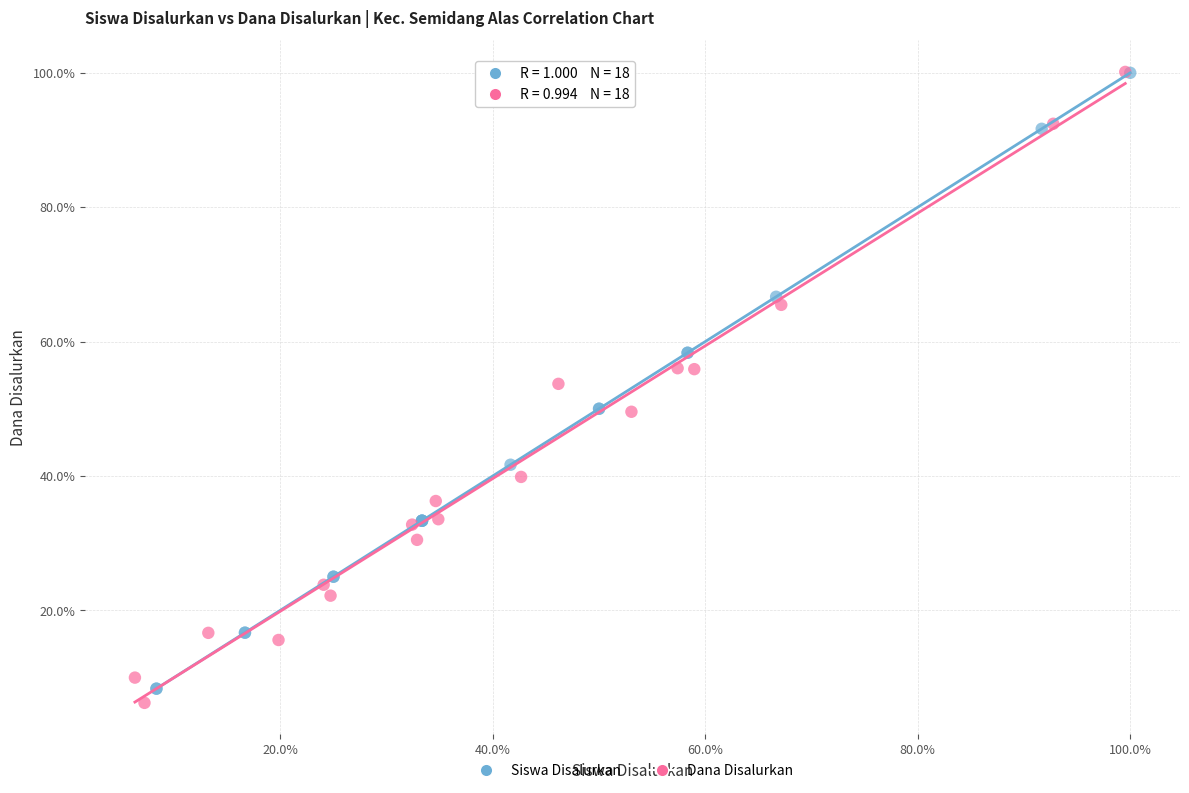

Which series has the widest spread of Y values?

Dana Disalurkan